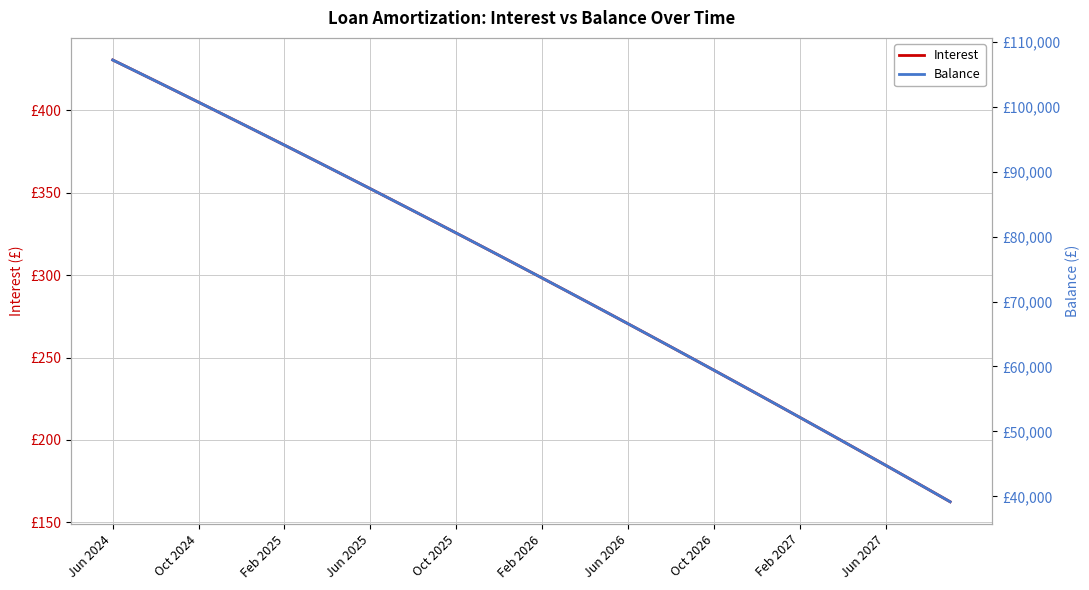

True or false: Interest and Balance intersect in this chart.

False